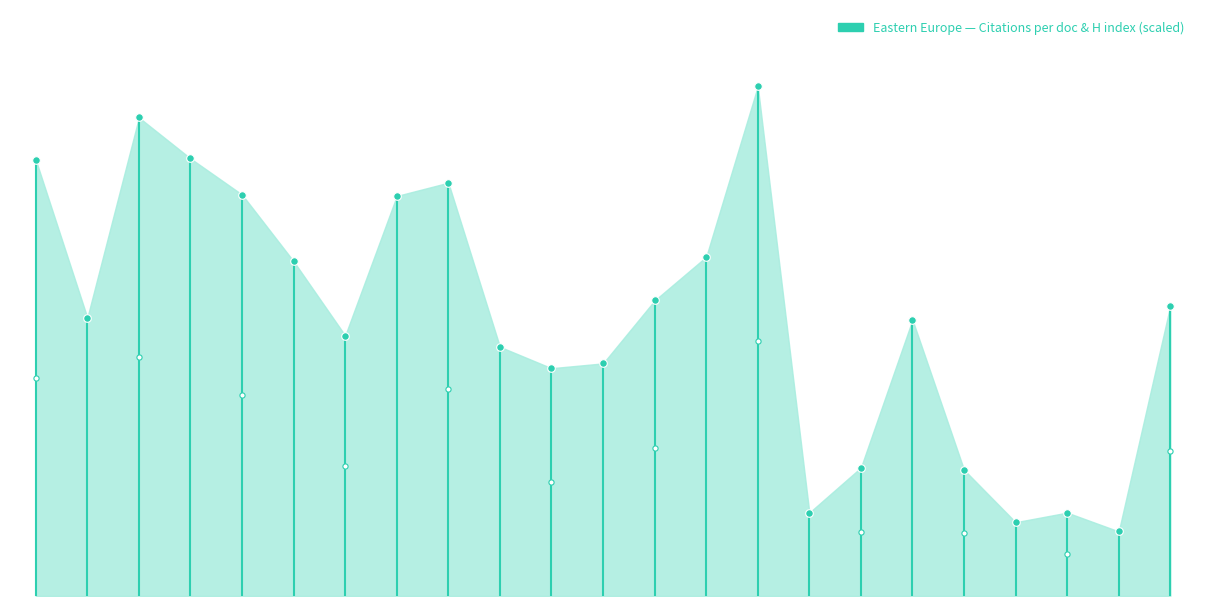

What is the change in value from 4 to 19?

-71.0